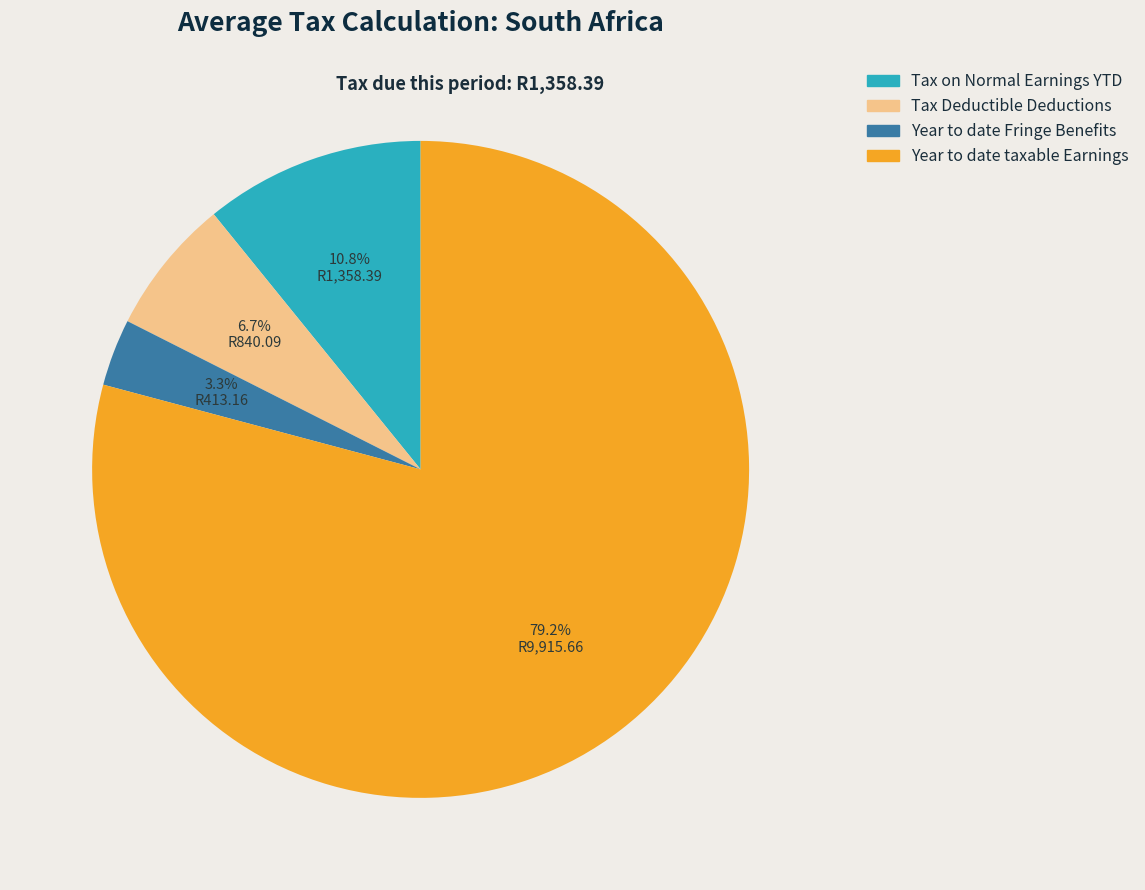

True or false: Year to date taxable Earnings accounts for 91% of the total.

False